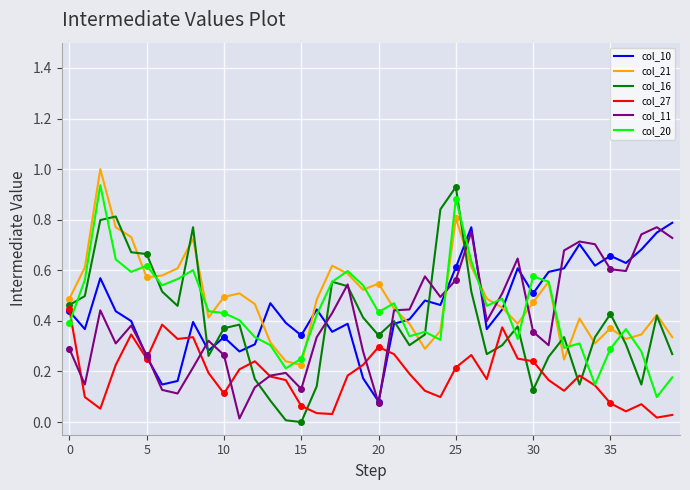

Reading right to left, list all the values displayed in this chart.

col_10: 0.8	0.7	0.7	0.6	0.7	0.6	0.7	0.6	0.6	0.5	0.6	0.4	0.4	0.8	0.6	0.5	0.5	0.4	0.4	0.1	0.2	0.4	0.4	0.4	0.3	0.4	0.5	0.3	0.3	0.3	0.3	0.4	0.2	0.1	0.3	0.4	0.4	0.6	0.4	0.4
col_21: 0.3	0.4	0.3	0.3	0.4	0.3	0.4	0.2	0.6	0.5	0.4	0.5	0.5	0.6	0.8	0.4	0.3	0.4	0.4	0.5	0.5	0.6	0.6	0.5	0.2	0.2	0.3	0.5	0.5	0.5	0.4	0.7	0.6	0.6	0.6	0.7	0.8	1.0	0.6	0.5
col_16: 0.3	0.4	0.1	0.3	0.4	0.3	0.1	0.3	0.3	0.1	0.4	0.3	0.3	0.5	0.9	0.8	0.3	0.3	0.4	0.3	0.4	0.5	0.6	0.1	0.0	0.0	0.1	0.2	0.4	0.4	0.3	0.8	0.5	0.5	0.7	0.7	0.8	0.8	0.5	0.5
col_27: 0.0	0.0	0.1	0.0	0.1	0.1	0.2	0.1	0.2	0.2	0.3	0.4	0.2	0.3	0.2	0.1	0.1	0.2	0.3	0.3	0.2	0.2	0.0	0.0	0.1	0.2	0.2	0.2	0.2	0.1	0.2	0.3	0.3	0.4	0.3	0.3	0.2	0.1	0.1	0.4
col_11: 0.7	0.8	0.7	0.6	0.6	0.7	0.7	0.7	0.3	0.4	0.6	0.5	0.4	0.8	0.6	0.5	0.6	0.4	0.4	0.1	0.3	0.5	0.4	0.3	0.1	0.2	0.2	0.1	0.0	0.3	0.3	0.2	0.1	0.1	0.3	0.4	0.3	0.4	0.1	0.3
col_20: 0.2	0.1	0.3	0.4	0.3	0.1	0.3	0.3	0.6	0.6	0.3	0.5	0.5	0.6	0.9	0.3	0.4	0.3	0.5	0.4	0.5	0.6	0.6	0.4	0.3	0.2	0.3	0.3	0.4	0.4	0.4	0.6	0.6	0.5	0.6	0.6	0.6	0.9	0.6	0.4